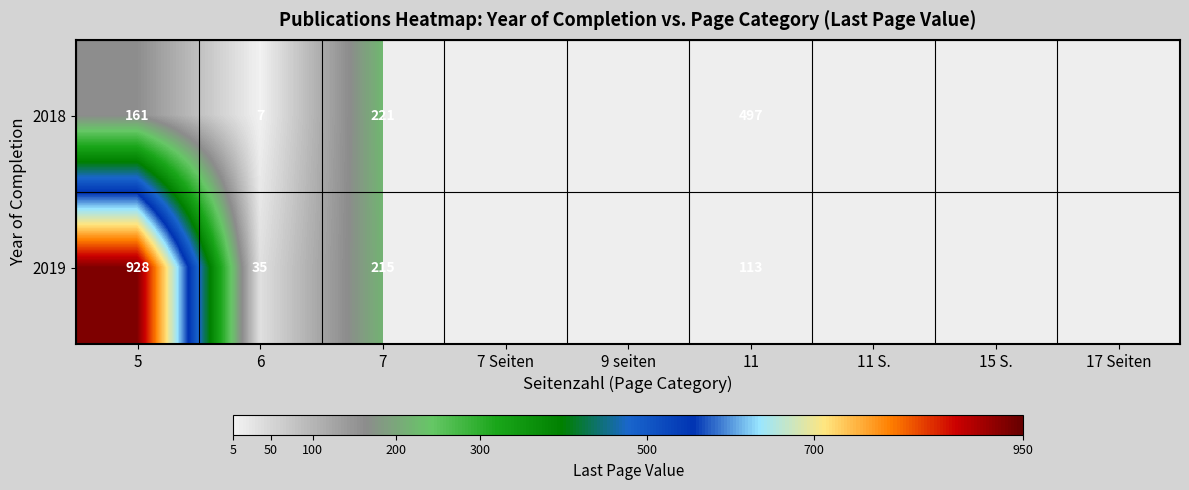

At 6, list the series in order from smallest to largest.

2018, 2019